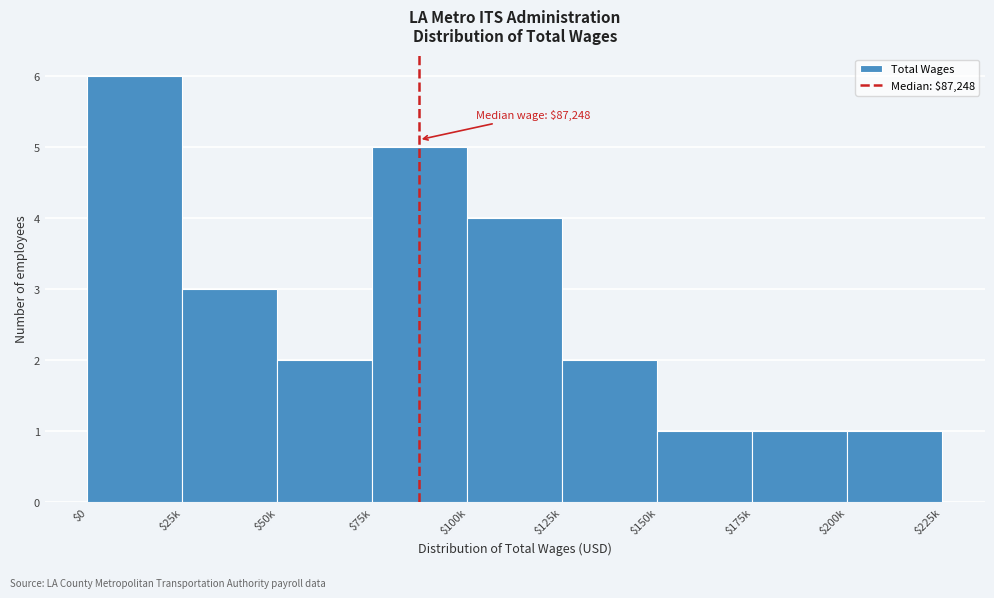

Reading right to left, extract all data points from this chart.

1	1	1	2	4	5	2	3	6